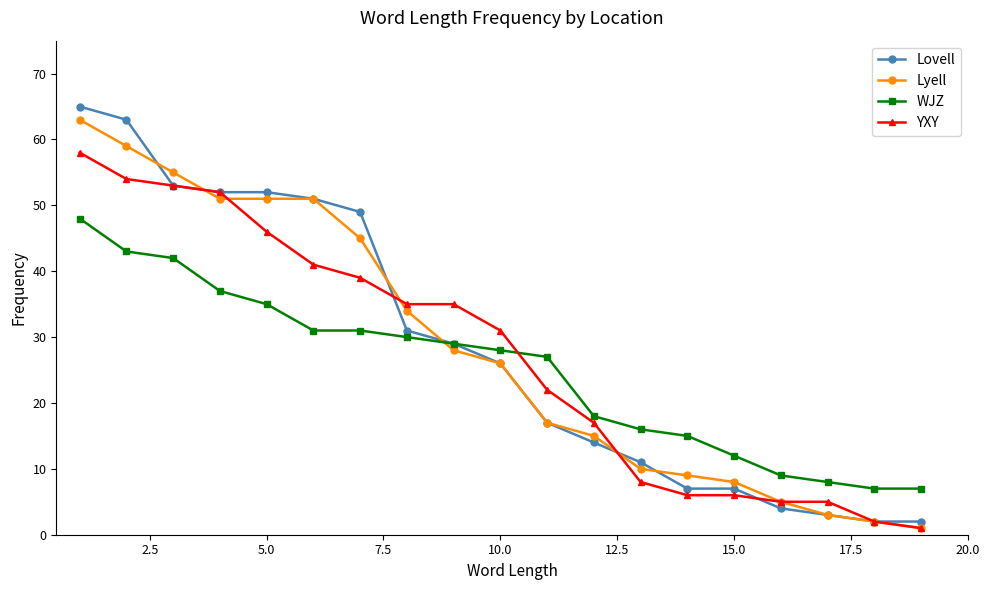

What is the difference between the second highest and minimum values in the Lovell series?

61